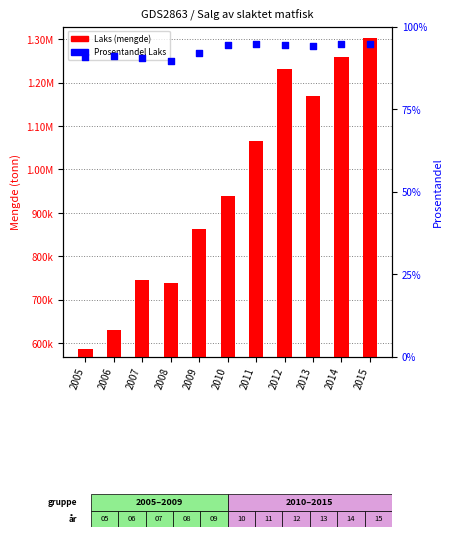

Which series contains the highest Y value?

Laks (mengde)